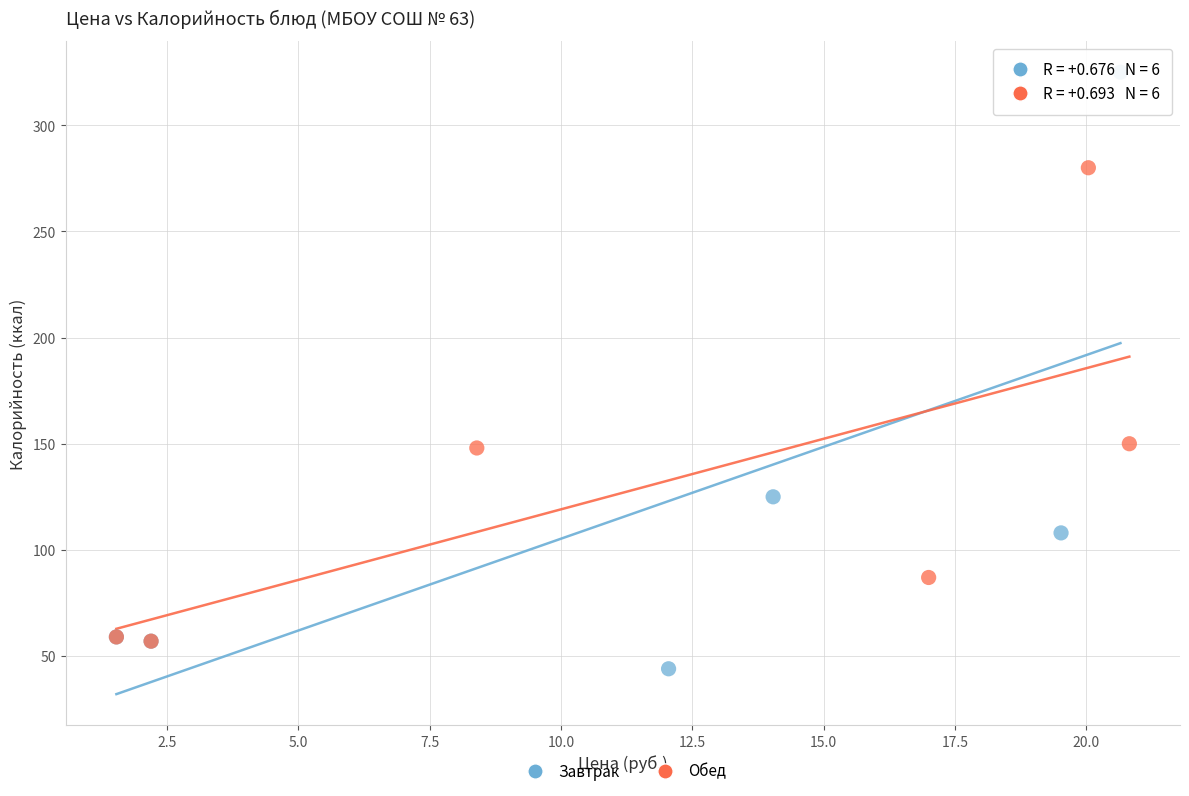

Which series reaches the maximum Y coordinate?

Завтрак